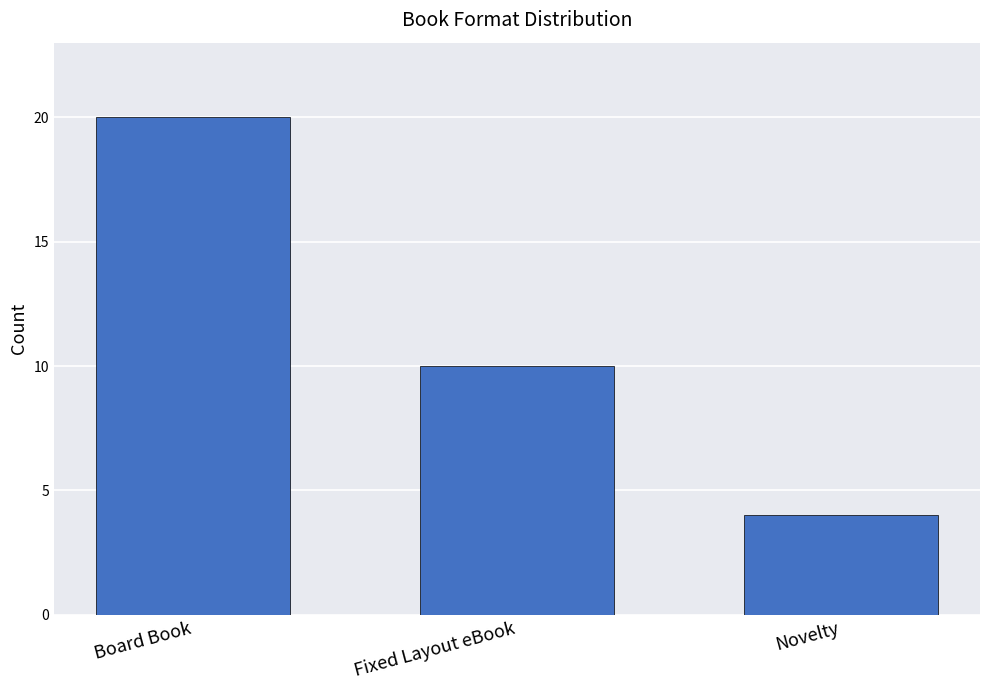

What is the value of the 3rd bar from the left?

4